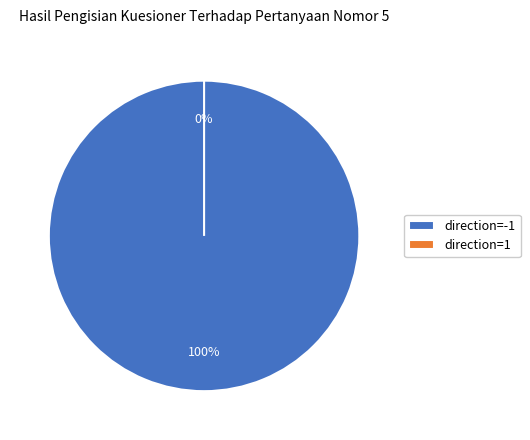

What is the total percentage of direction=1 and direction=-1?

100.0%